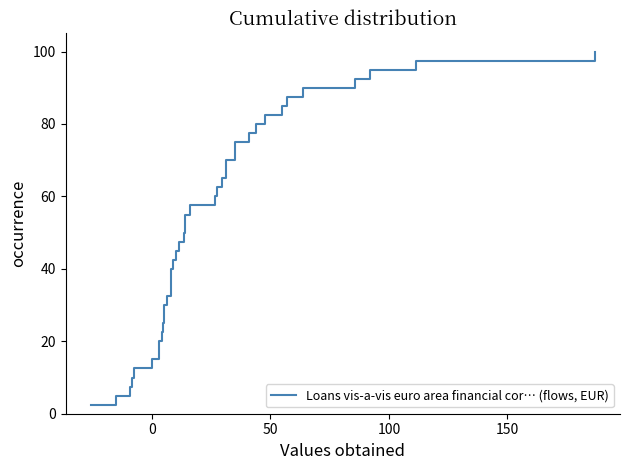

What is the greatest value displayed?

100.0